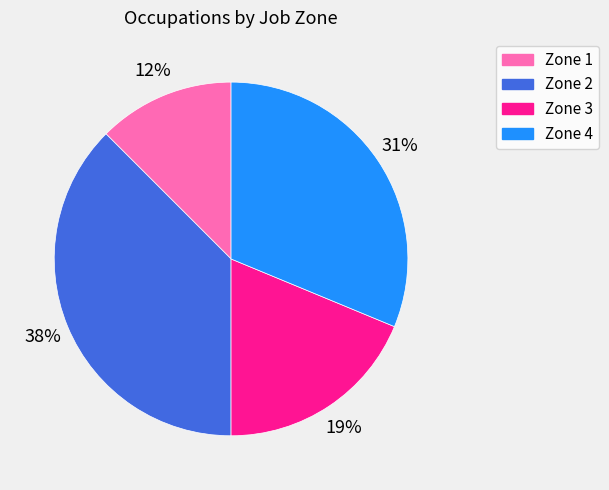

Approximately how many times larger is the value at Zone 3 compared to Zone 4?

0.6